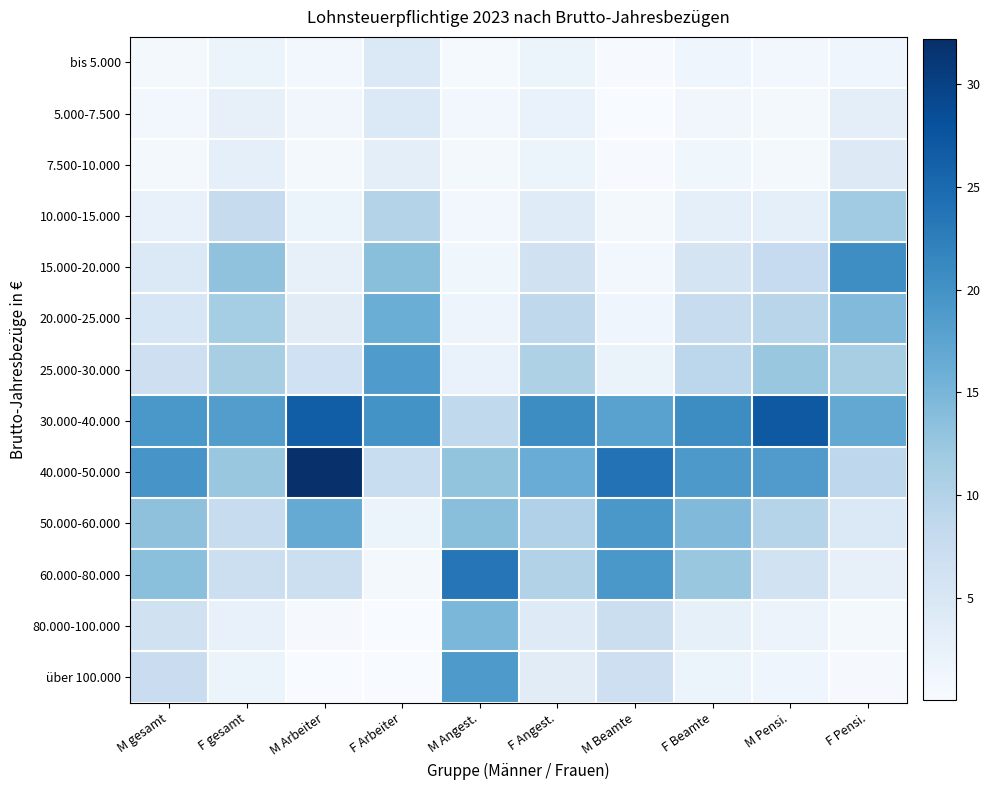

Which series has the largest total across all categories?

30.000-40.000